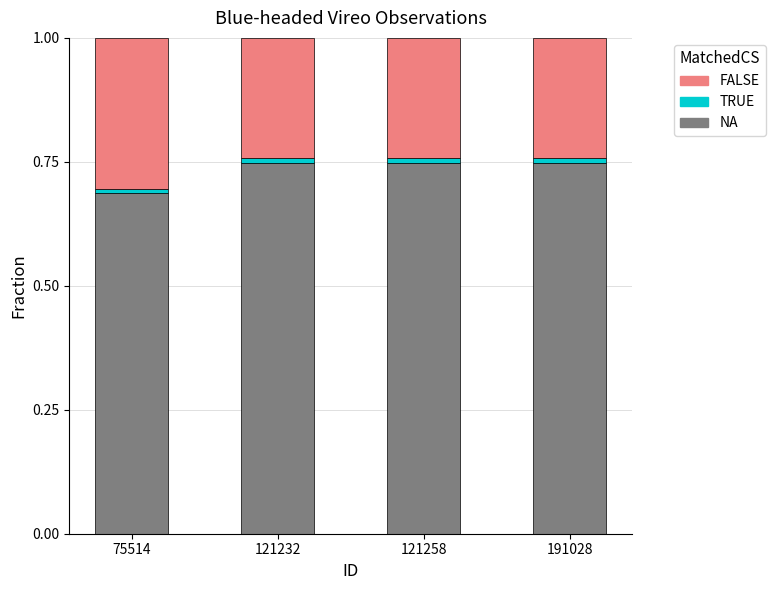

At which label does NA reach its minimum?

75514